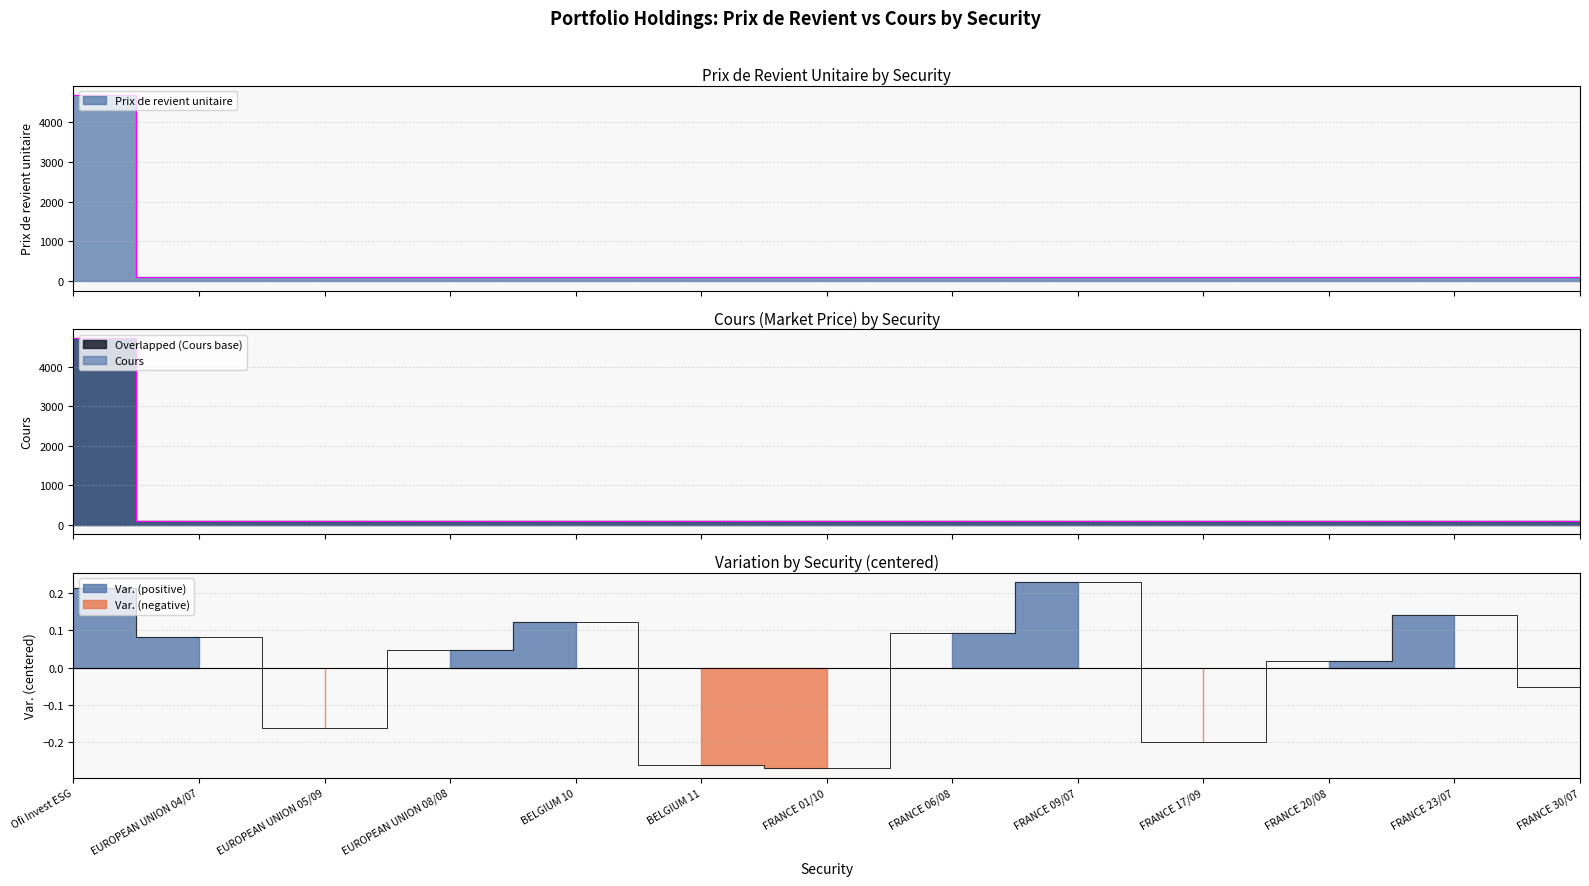

How many negative values does the Var. series have?

5